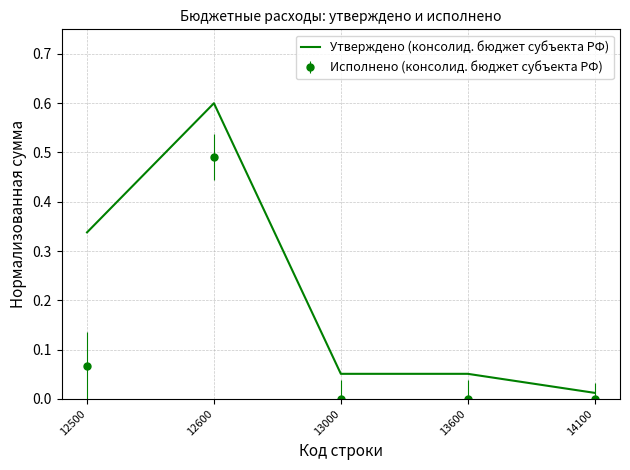

The value of Утверждено (консолид. бюджет субъекта РФ) at 13600 is 0.0. True or false?

False